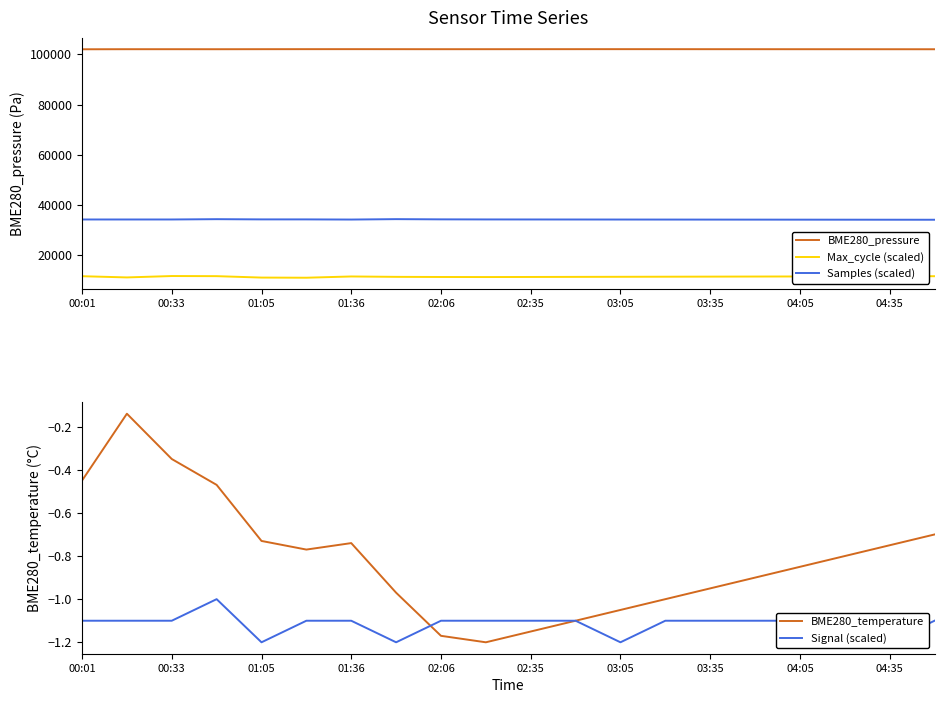

The value of BME280_temperature at 03:05 is -0.3. True or false?

False